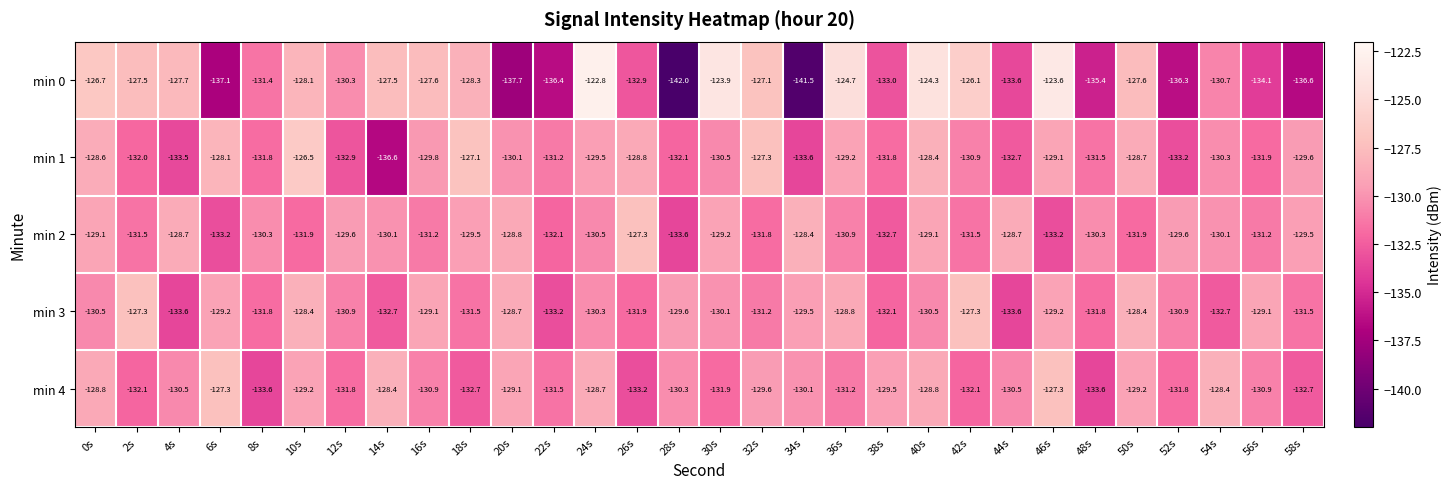

What is the total value across all series at 14s?

-655.3